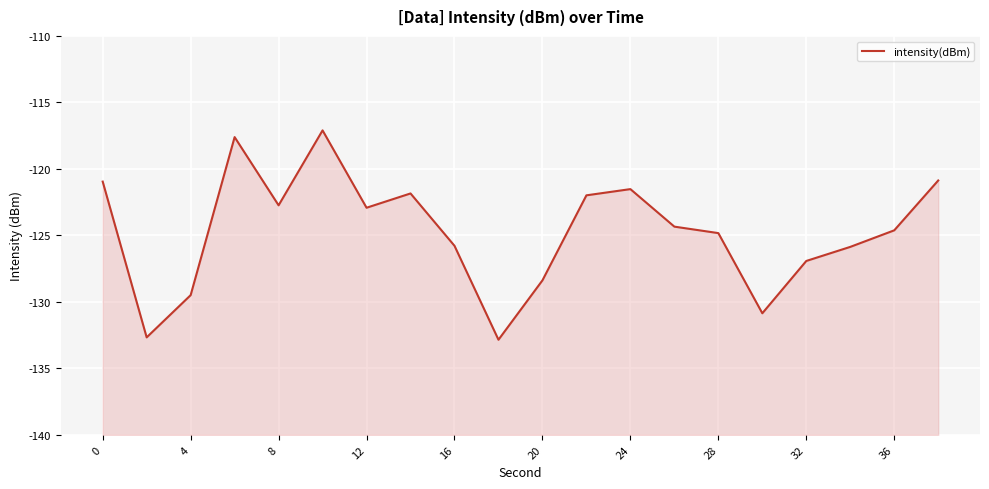

What is the difference between the maximum and minimum values?

15.7